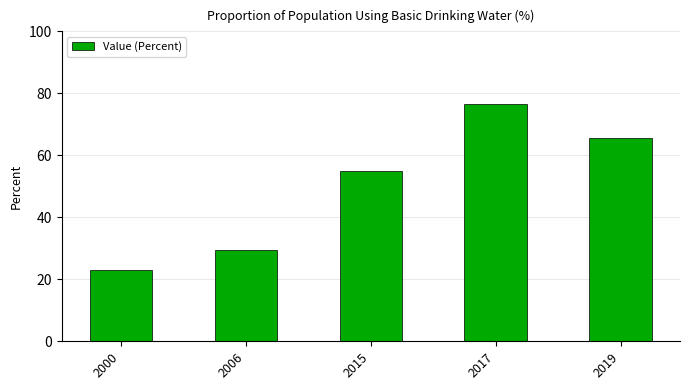

What is the greatest value displayed?

76.7